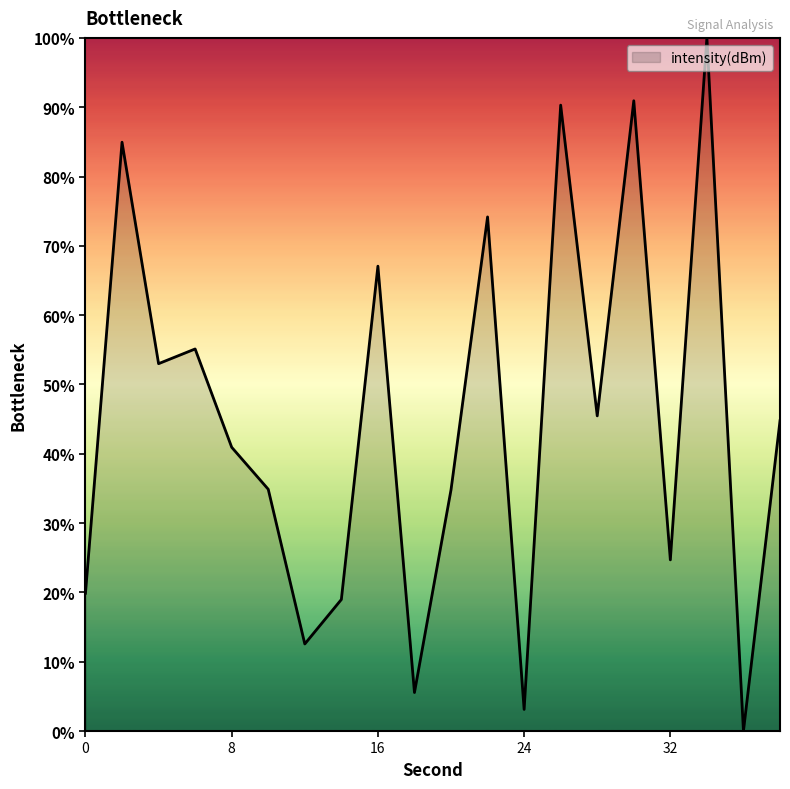

What is the difference between the maximum and minimum values?

100.0